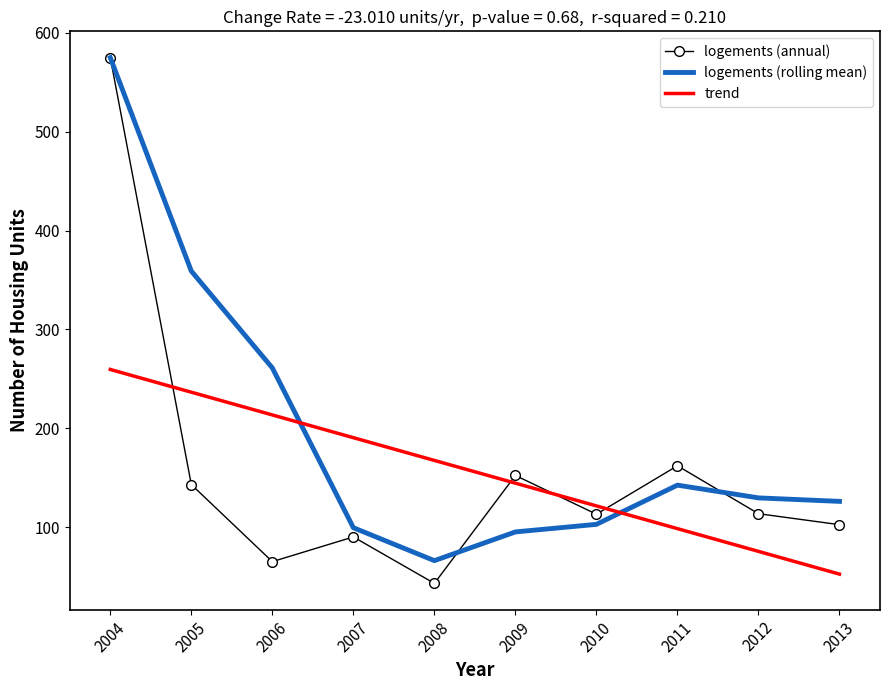

True or false: trend and logements (annual) intersect in this chart.

True